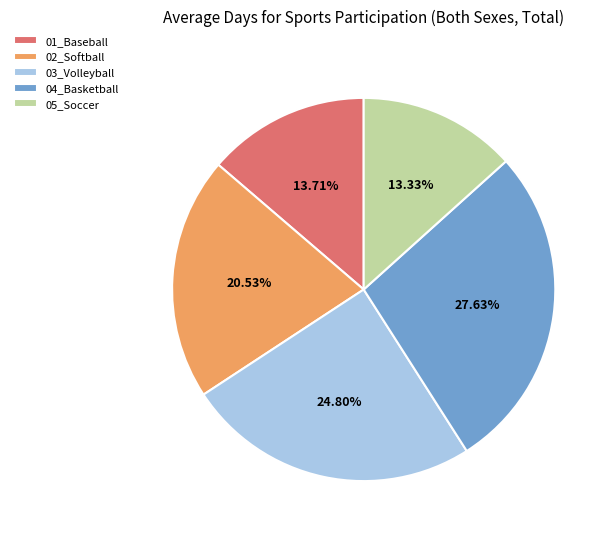

Does 03_Volleyball represent more than half of the total?

No